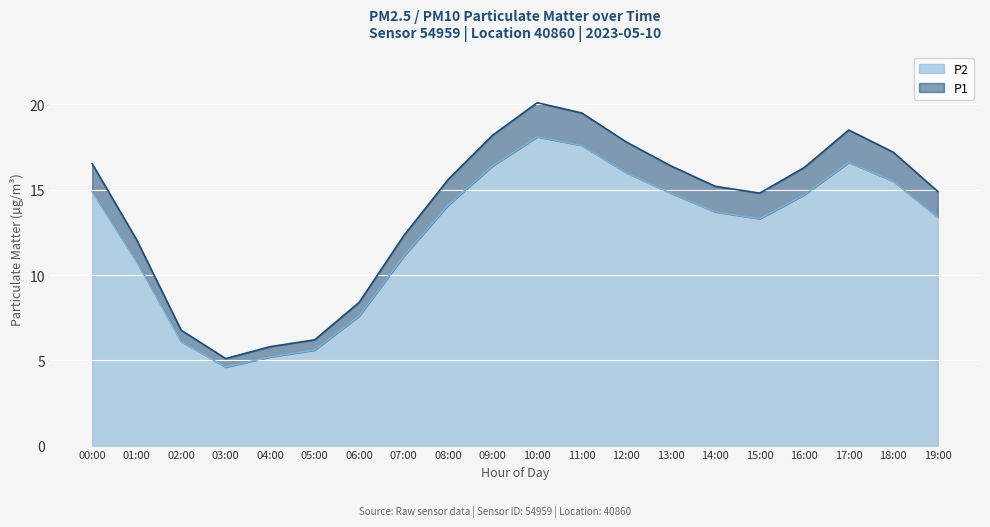

True or false: P2 and P1 cross at least once.

False